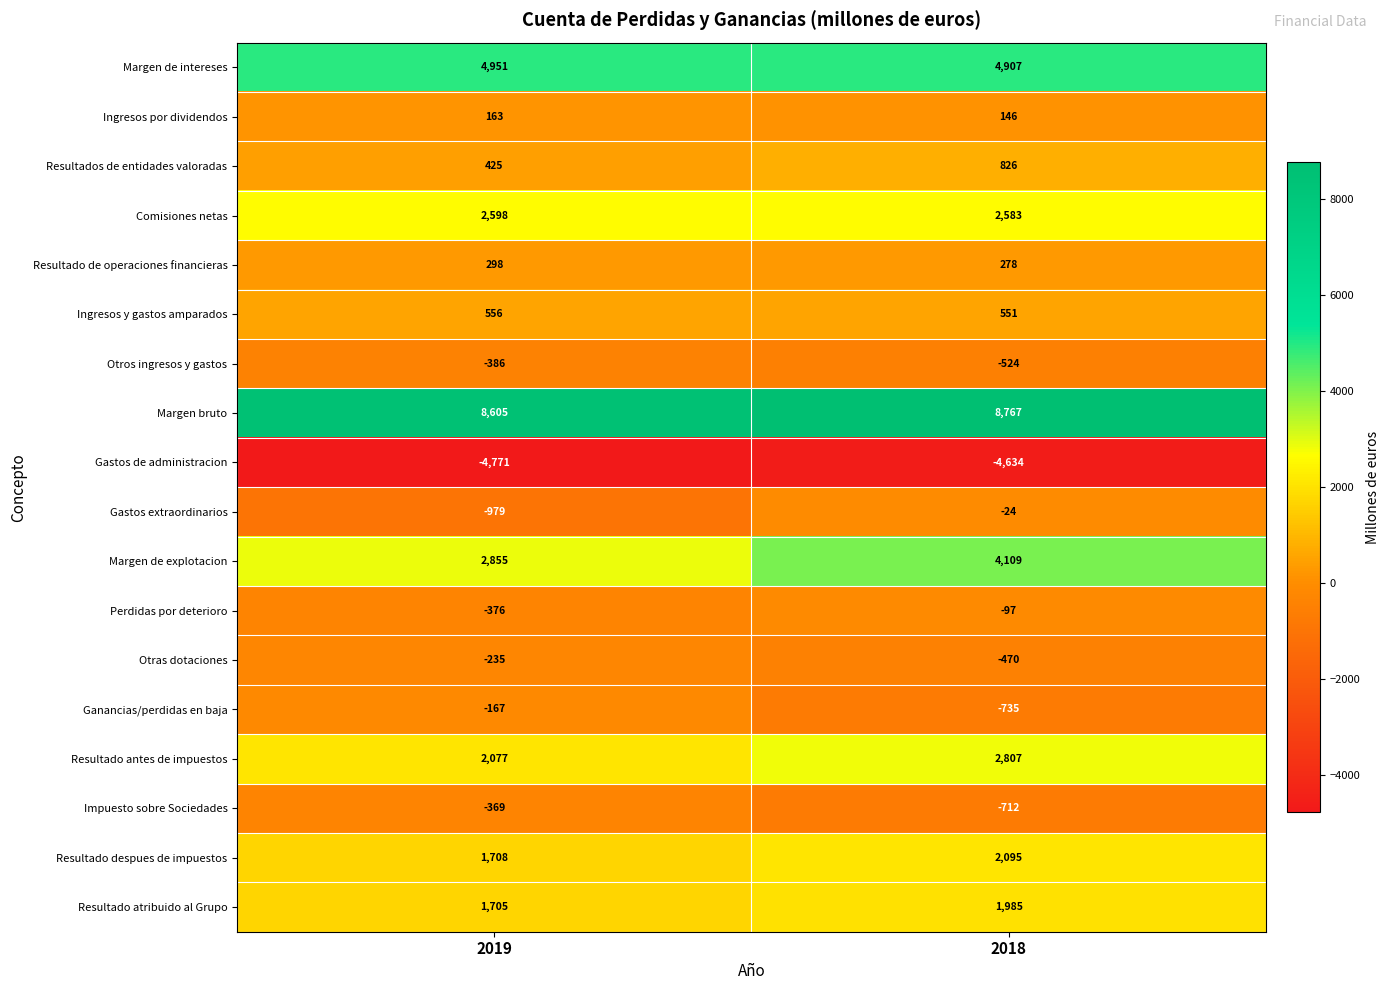

Rank the series at 2019 from lowest to highest value.

Gastos de administracion, Gastos extraordinarios, Otros ingresos y gastos, Perdidas por deterioro, Impuesto sobre Sociedades, Otras dotaciones, Ganancias/perdidas en baja, Ingresos por dividendos, Resultado de operaciones financieras, Resultados de entidades valoradas, Ingresos y gastos amparados, Resultado atribuido al Grupo, Resultado despues de impuestos, Resultado antes de impuestos, Comisiones netas, Margen de explotacion, Margen de intereses, Margen bruto